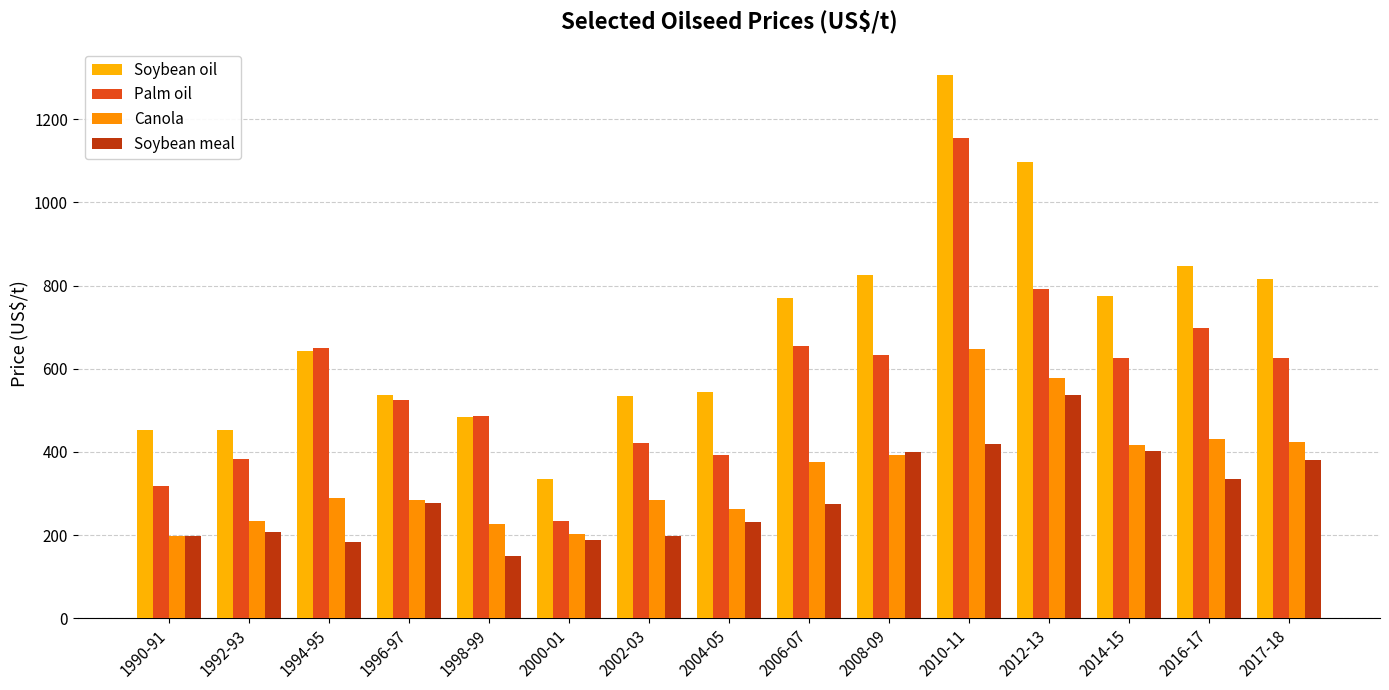

Read the Palm oil value at 1992-93.

382.0